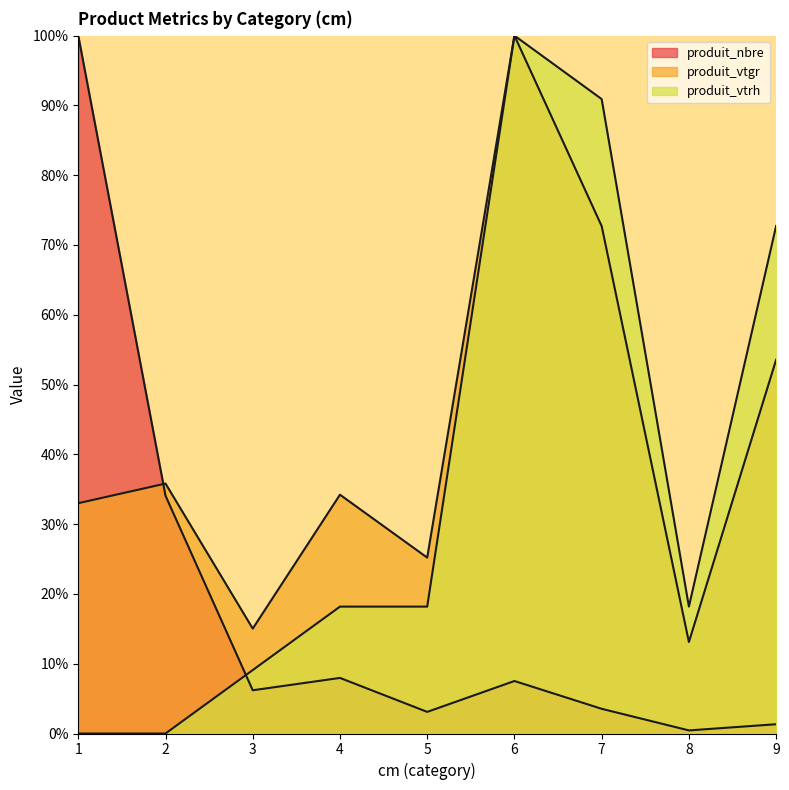

Is it true that produit_nbre equals 1.9 at 7?

False